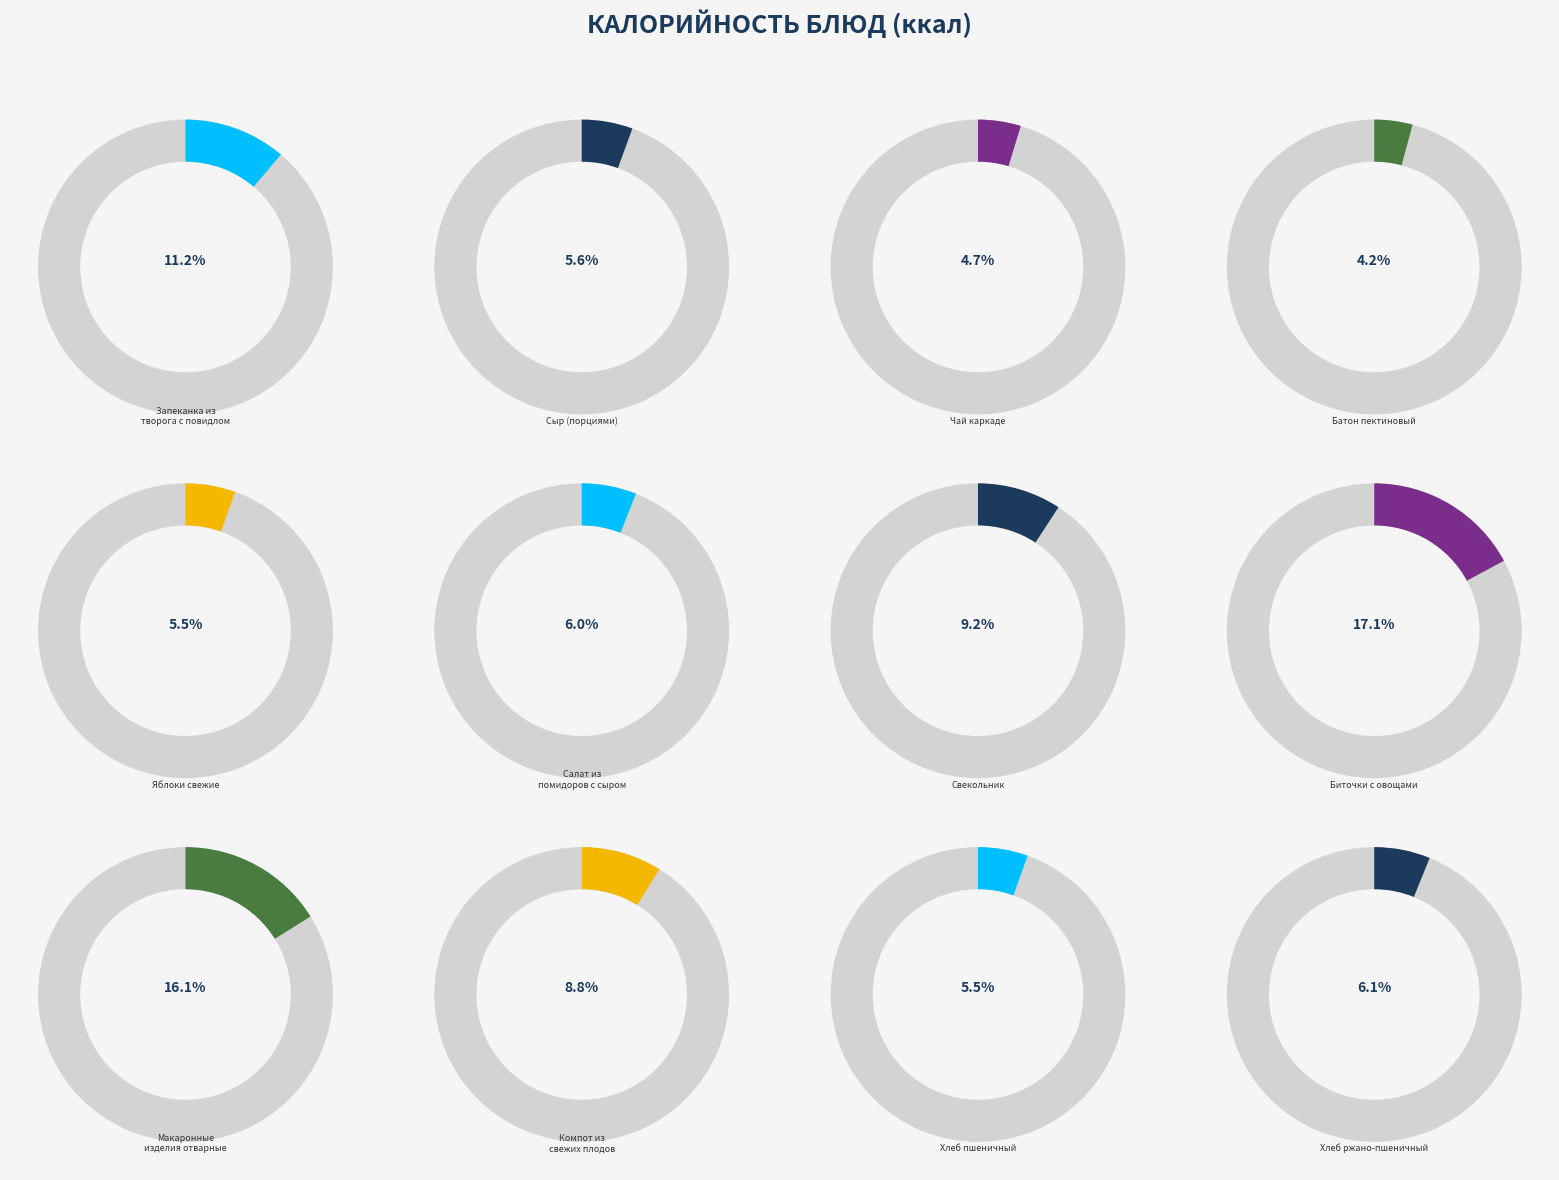

To the nearest percent, what is the difference between the largest and smallest slice percentages?

13%